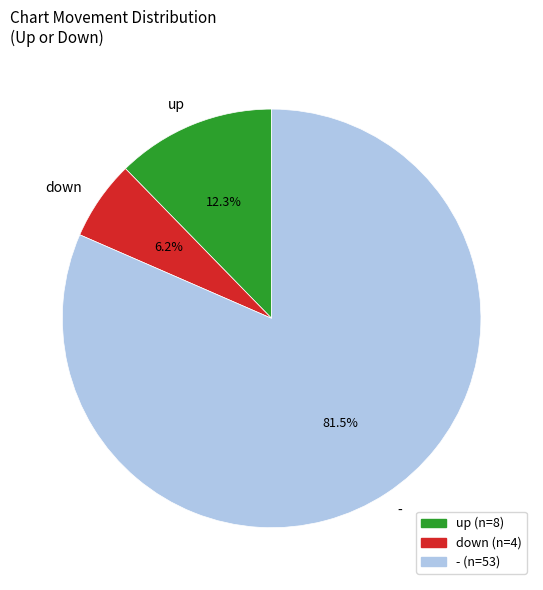

To the nearest percent, what percentage of the pie is up?

12%